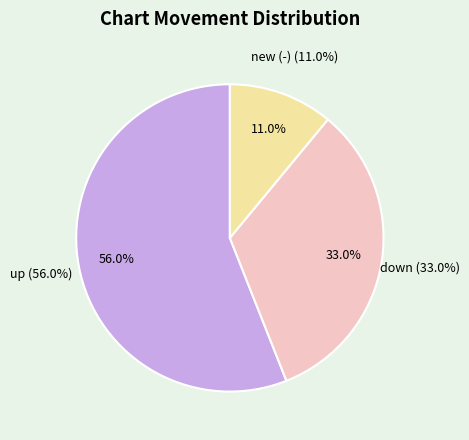

To the nearest percent, what percentage of the pie is up?

56%